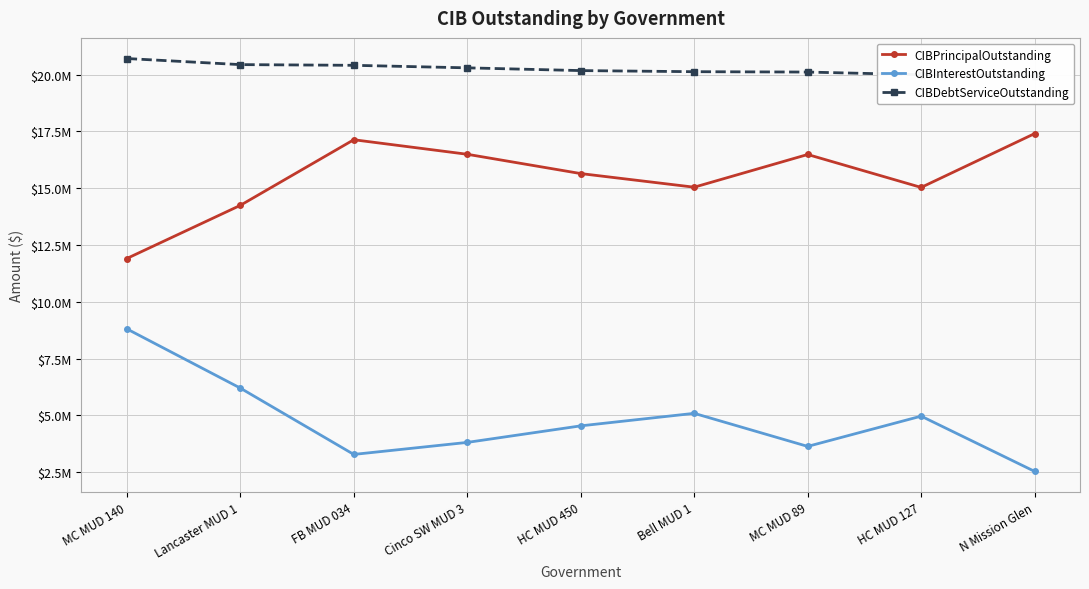

Where does the CIBInterestOutstanding series first go above 4535130?

MC MUD 140